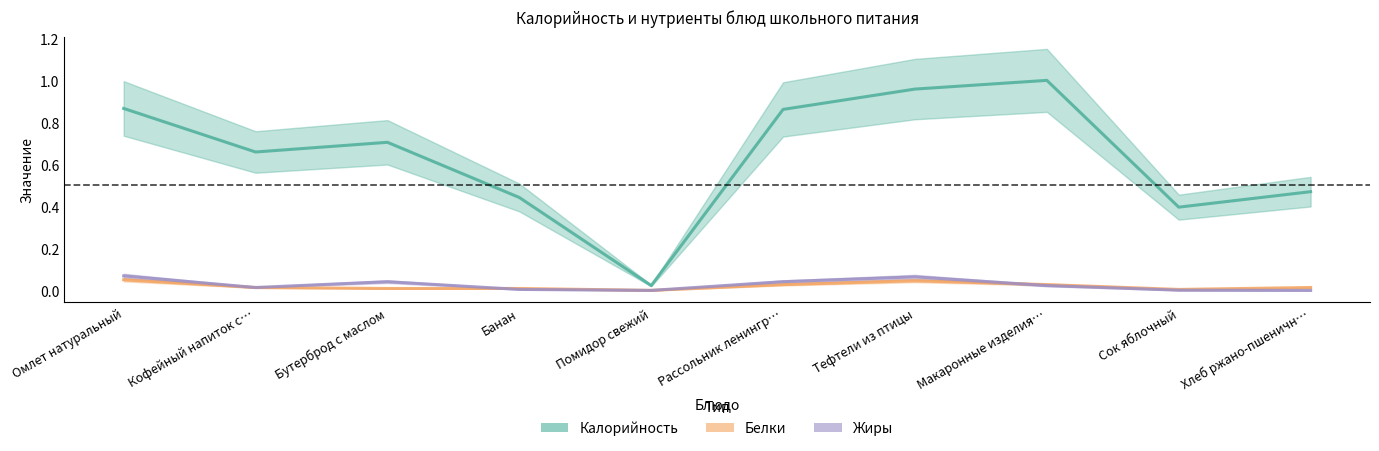

Which series changed the most between Омлет натуральный and Кофейный напиток с…?

Калорийность